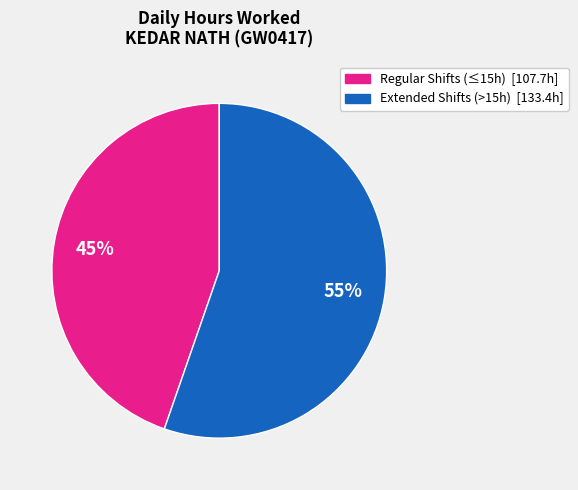

To the nearest percent, what is the average slice percentage?

50%